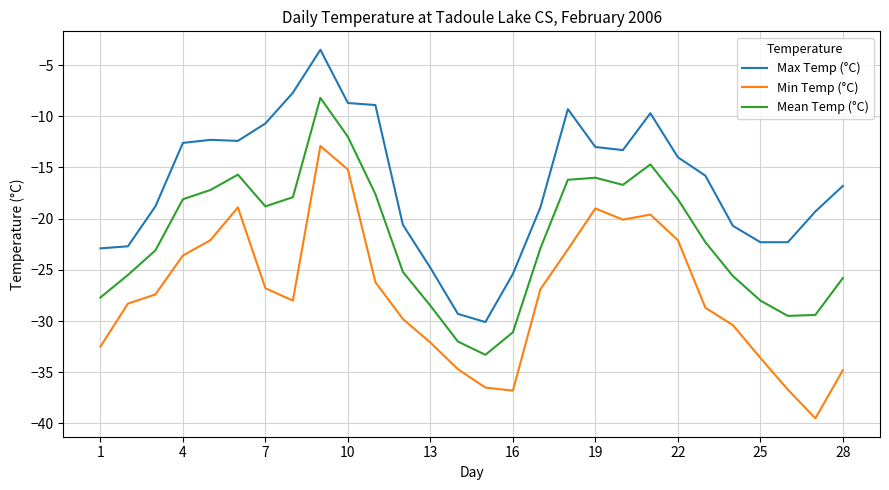

Rank the series by their average value, from lowest to highest.

Min Temp (°C), Mean Temp (°C), Max Temp (°C)